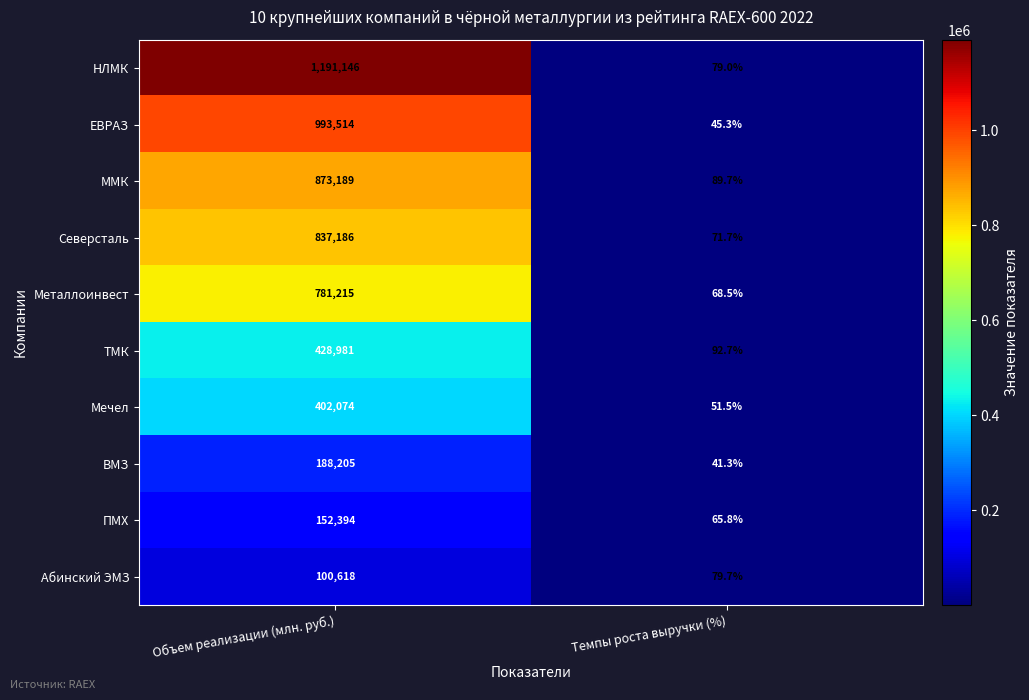

Which series changed the most between Объем реализации (млн. руб.) and Темпы роста выручки (%)?

НЛМК